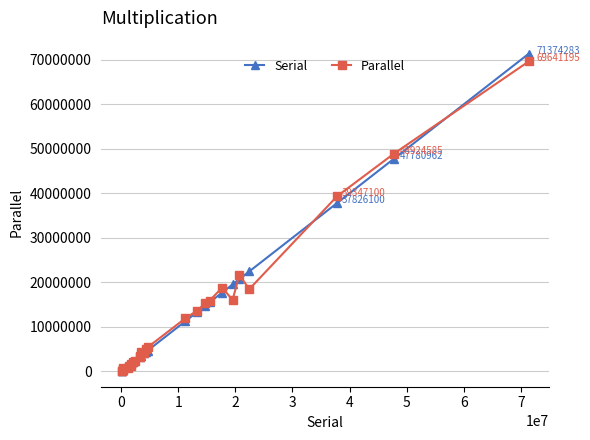

True or false: Parallel has more than 2 interior local peaks.

True